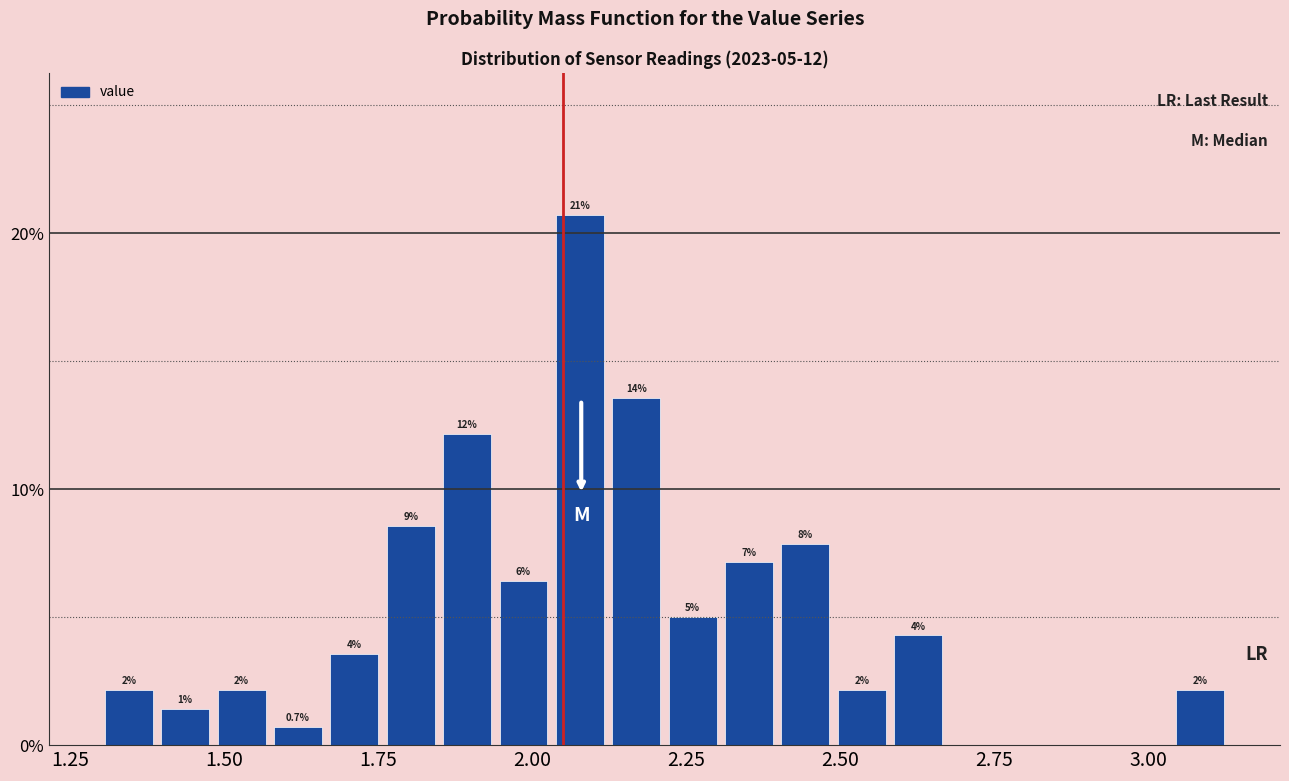

Read against the x-axis, roughly where is the centre of the tallest bar?

2.10